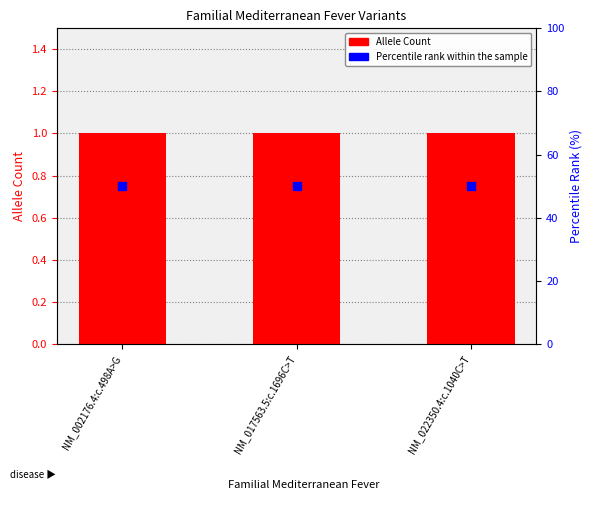

At how many categories does at least one series exceed 0?

3